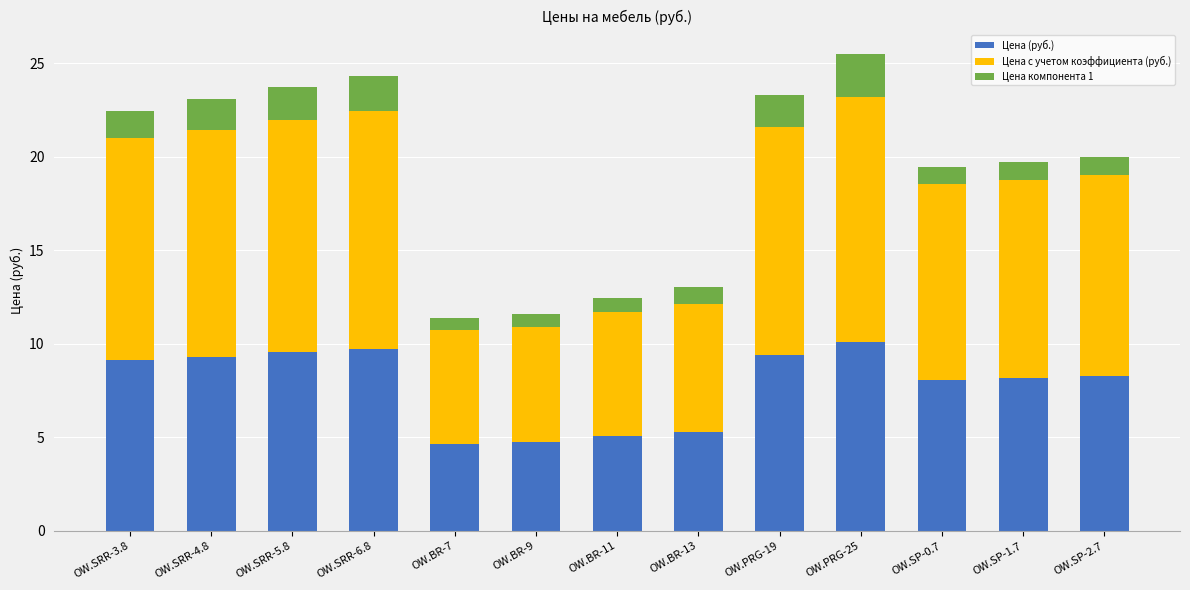

What is the highest value of the Цена (руб.) series?

10.1